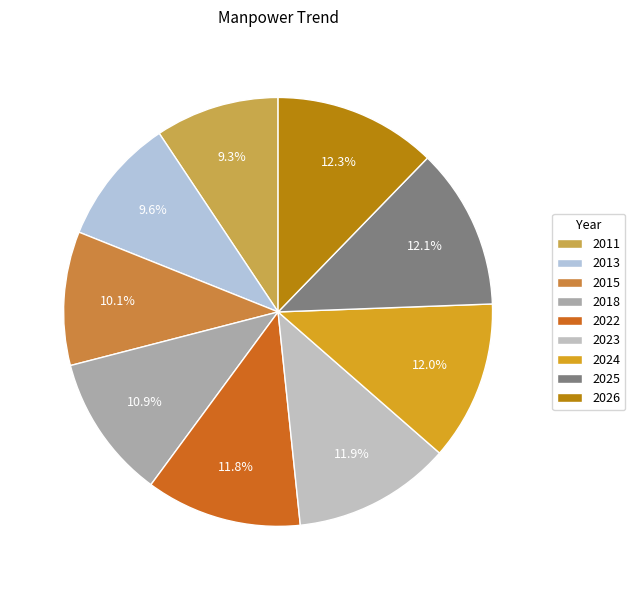

To the nearest percent, what is the average slice percentage?

11%